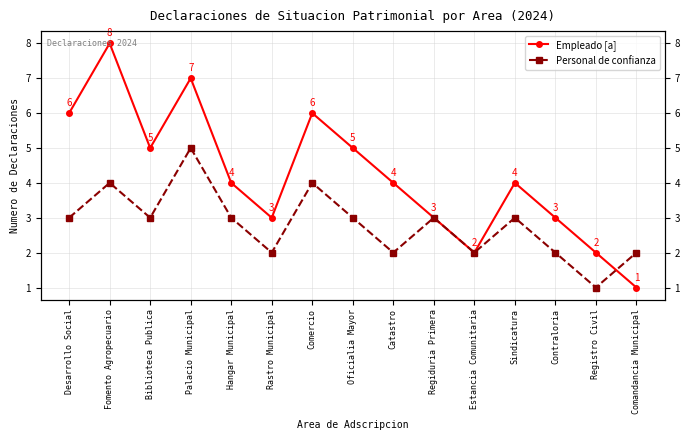

Which series has the largest total across all categories?

Empleado [a]